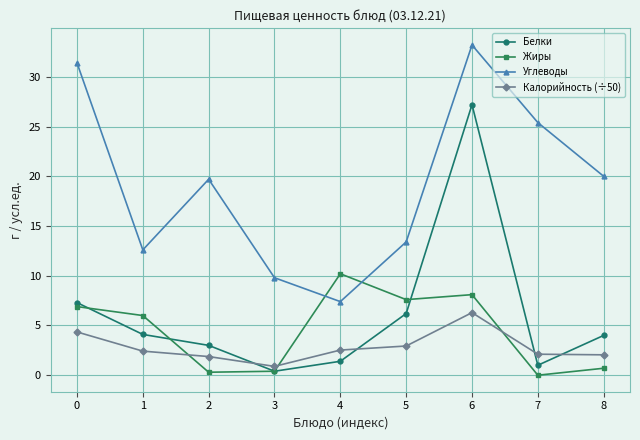

Does the chart have visible grid lines?

Yes